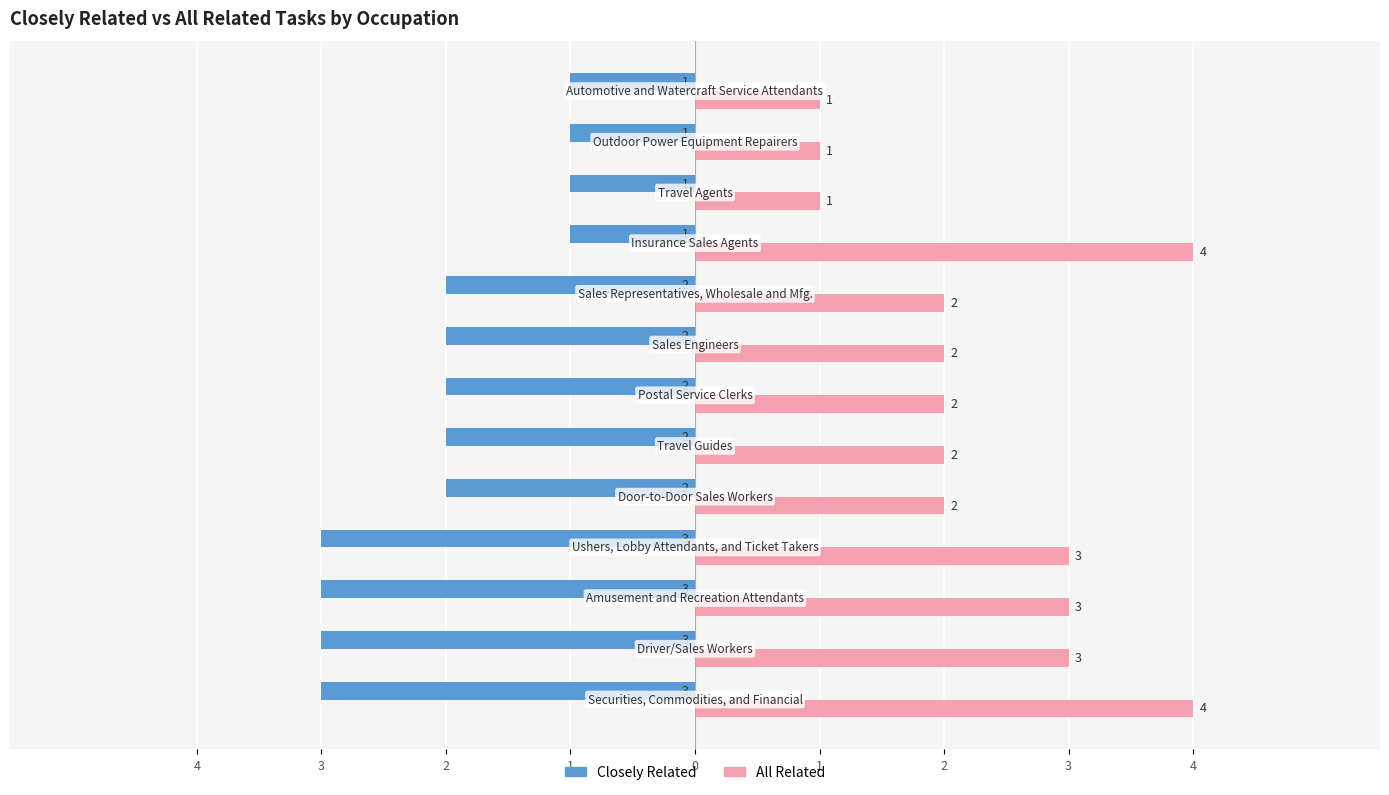

What are all the series names shown in the legend?

Closely Related, All Related